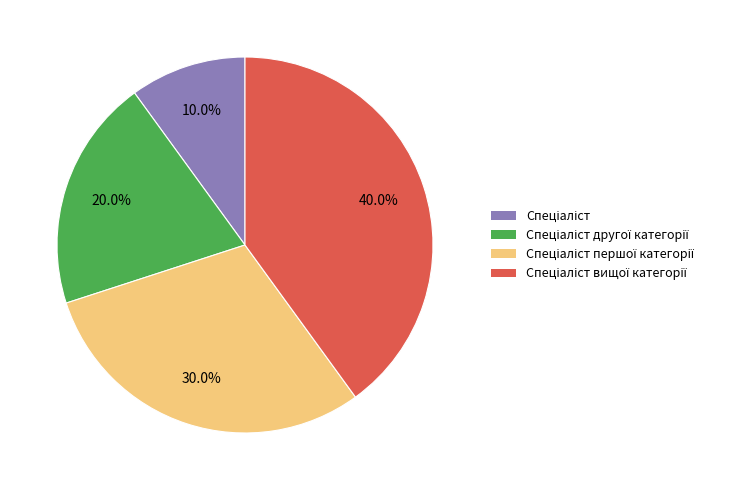

Is there a majority slice in this chart?

No